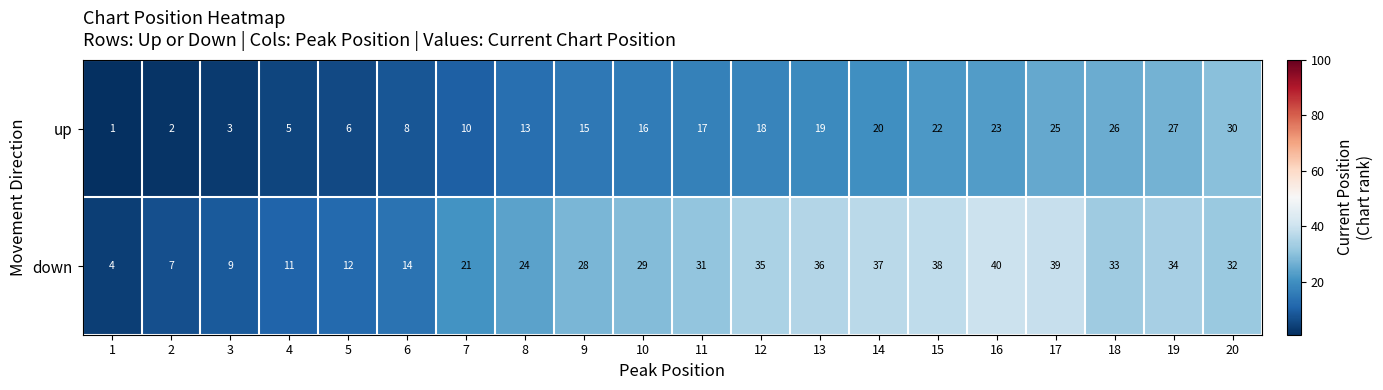

What is the total value across all series at 13?

55